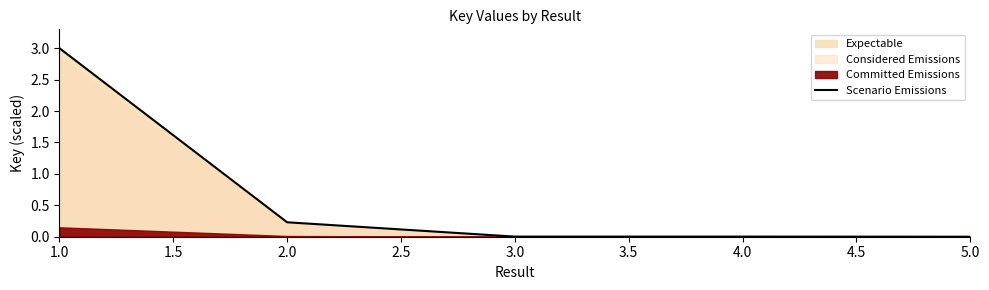

Count the number of categories in the chart.

5